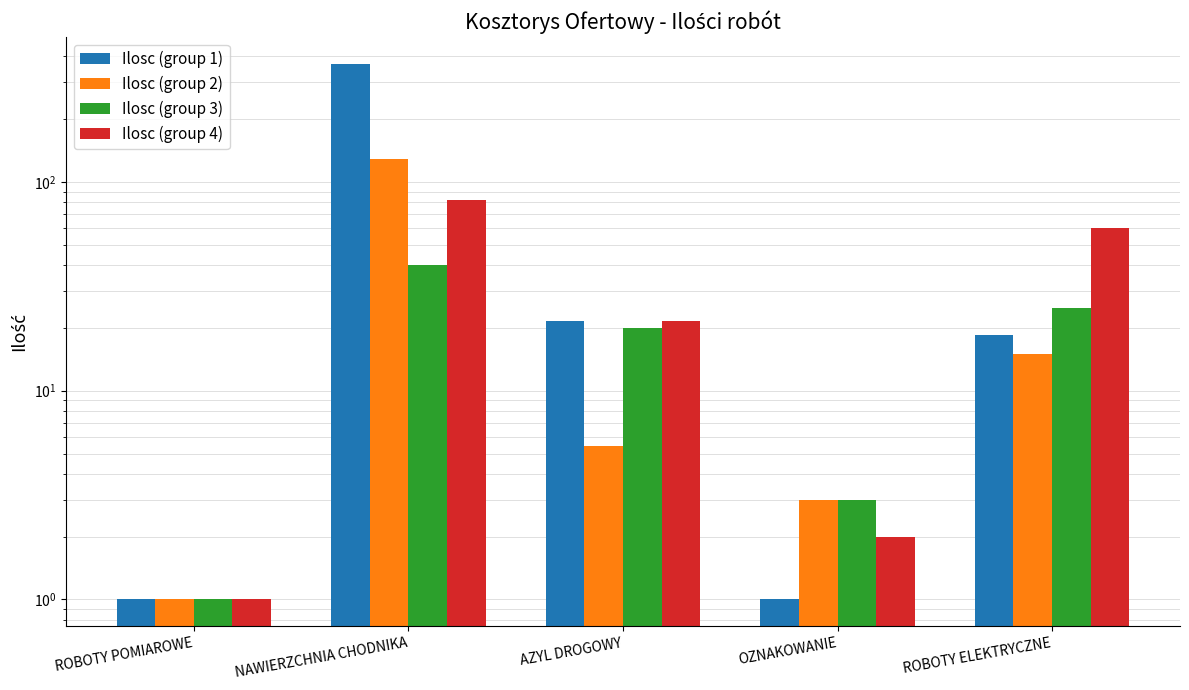

Reading left to right, transcribe all the data shown in this chart.

Ilosc (group 1): ROBOTY POMIAROWE=1.0	NAWIERZCHNIA CHODNIKA=368.1	AZYL DROGOWY=21.5	OZNAKOWANIE=1.0	ROBOTY ELEKTRYCZNE=18.4
Ilosc (group 2): ROBOTY POMIAROWE=1.0	NAWIERZCHNIA CHODNIKA=129.5	AZYL DROGOWY=5.5	OZNAKOWANIE=3.0	ROBOTY ELEKTRYCZNE=15.0
Ilosc (group 3): ROBOTY POMIAROWE=1.0	NAWIERZCHNIA CHODNIKA=40.0	AZYL DROGOWY=20.0	OZNAKOWANIE=3.0	ROBOTY ELEKTRYCZNE=25.0
Ilosc (group 4): ROBOTY POMIAROWE=1.0	NAWIERZCHNIA CHODNIKA=81.6	AZYL DROGOWY=21.5	OZNAKOWANIE=2.0	ROBOTY ELEKTRYCZNE=60.0